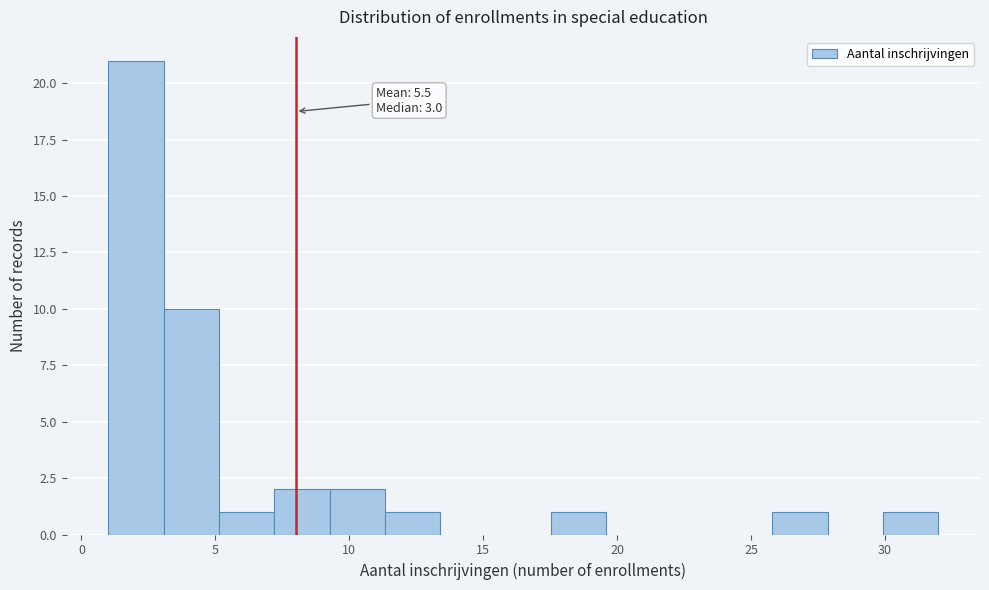

Over which range of the x-axis is the bar tallest?

1.0 to 3.0